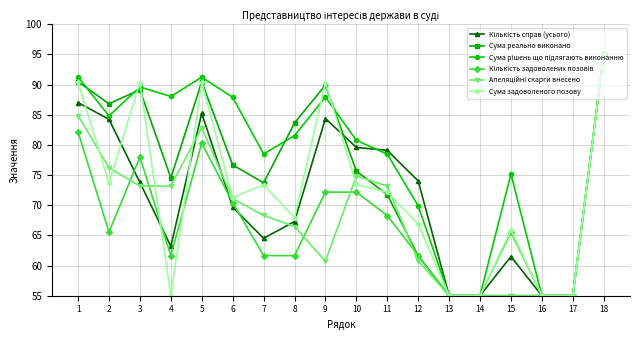

At which label does Сума реально виконано reach its peak?

18